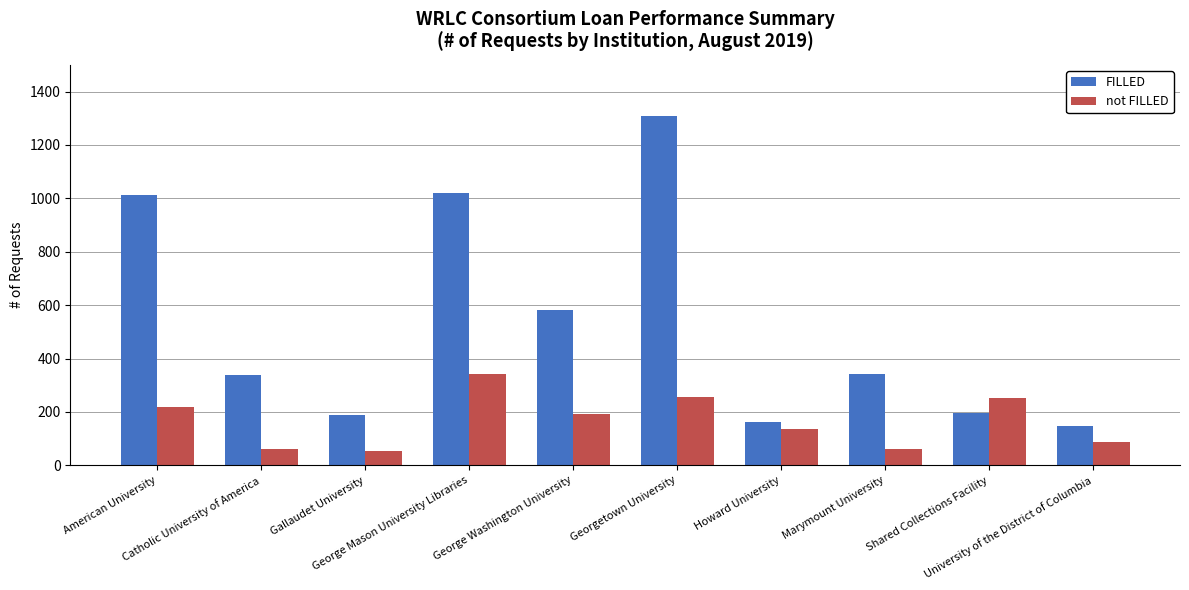

Rank the series at Howard University from lowest to highest value.

not FILLED, FILLED